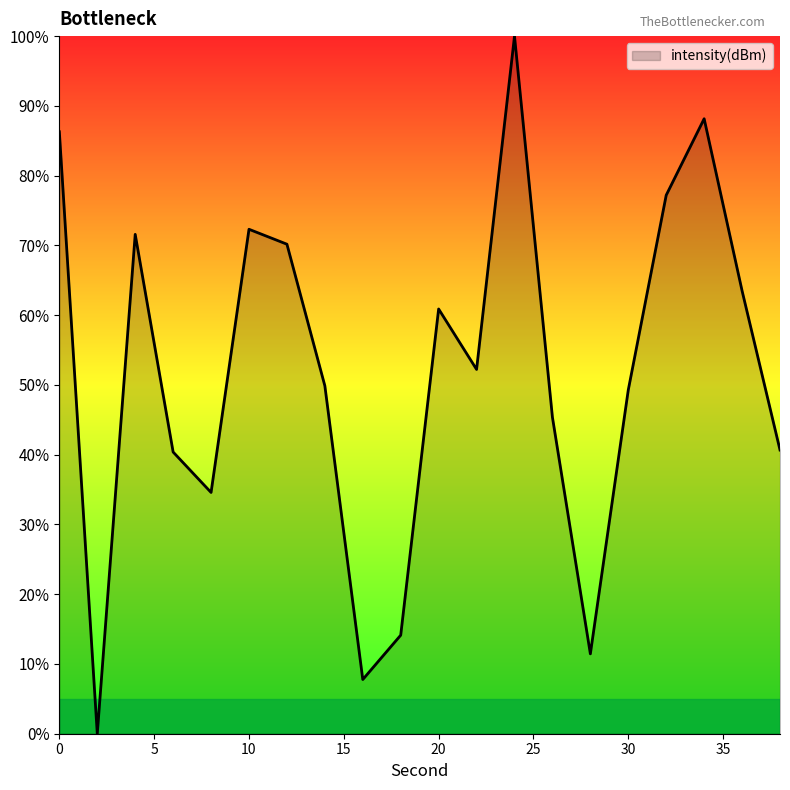

What is the maximum value shown in the chart?

100.0